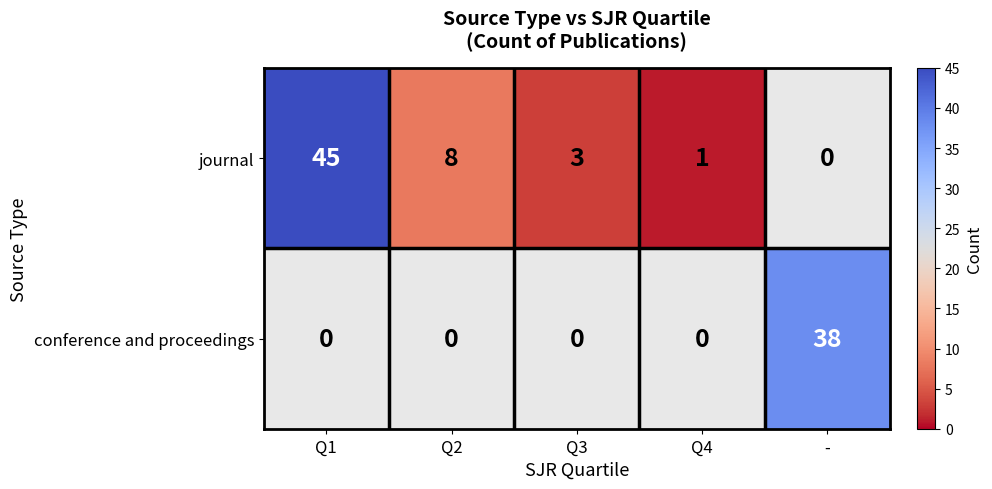

Is it true that journal equals 3 at Q3?

True